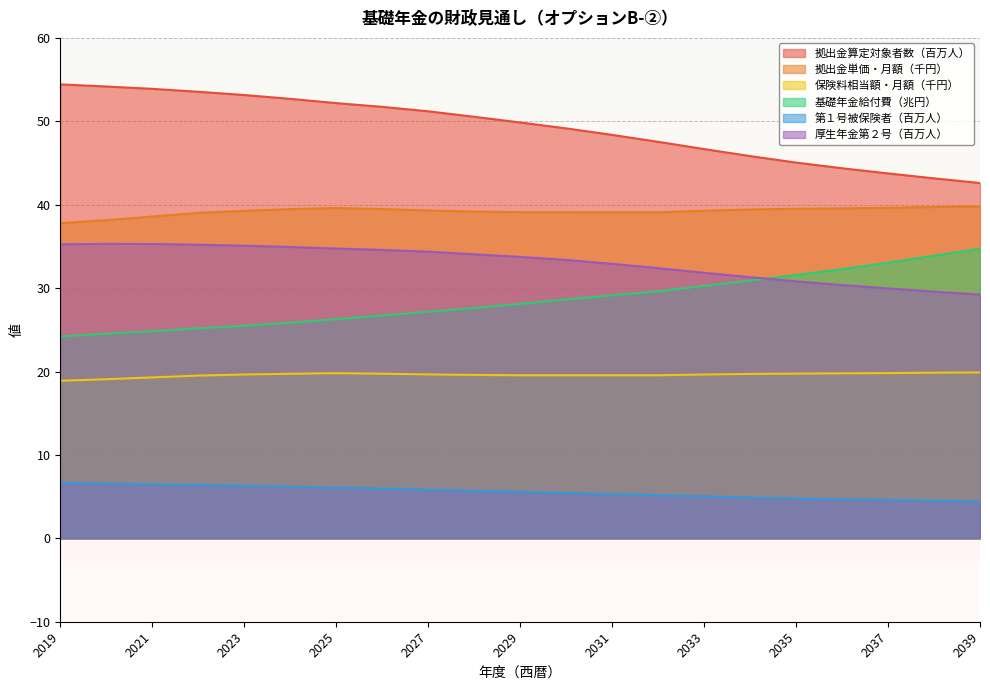

How many intersections are there between 厚生年金第２号（百万人） and 基礎年金給付費（兆円）?

1